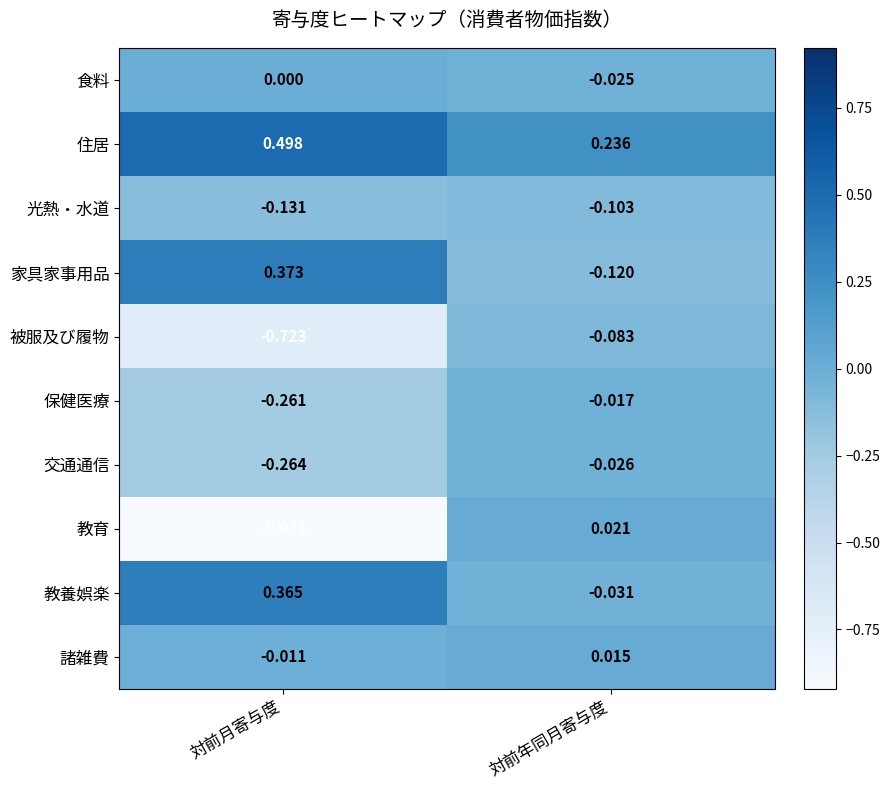

Between 対前月寄与度 and 対前年同月寄与度, which series saw the biggest shift?

教育